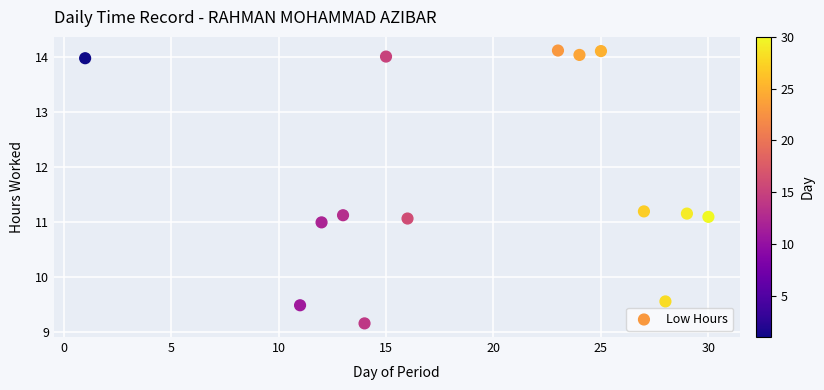

What is the range of X values (max minus min)?

29.0